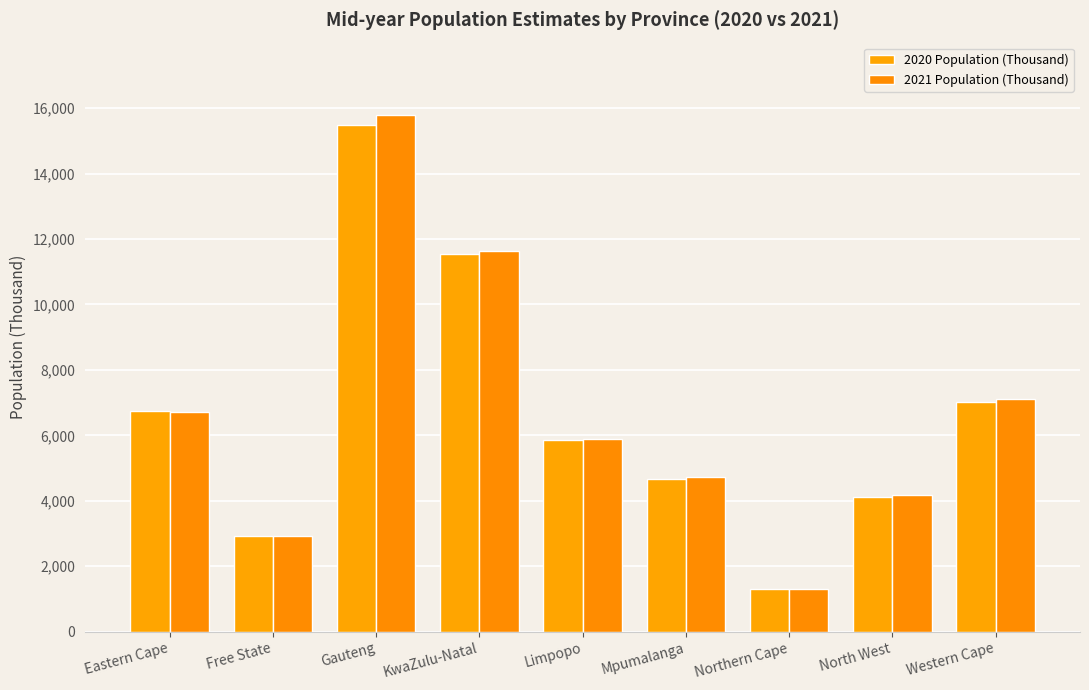

What are all the series names shown in the legend?

2020 Population (Thousand), 2021 Population (Thousand)